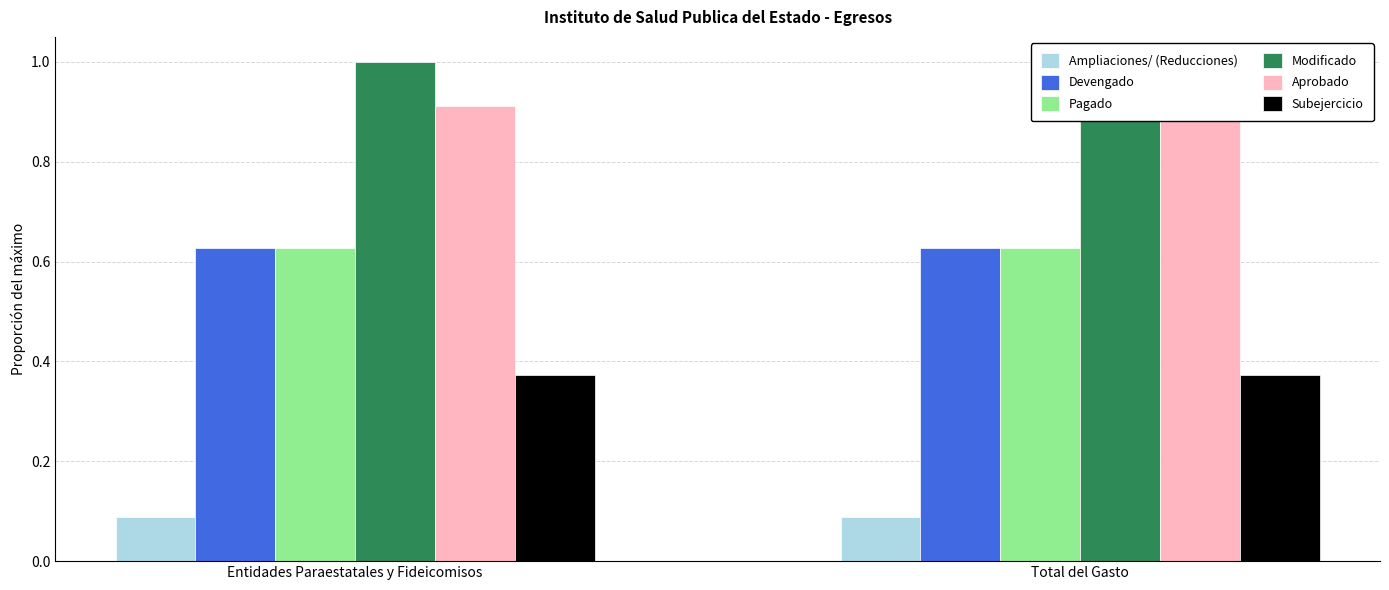

List the labels in order of Ampliaciones/ (Reducciones) value, smallest first.

Entidades Paraestatales y Fideicomisos, Total del Gasto